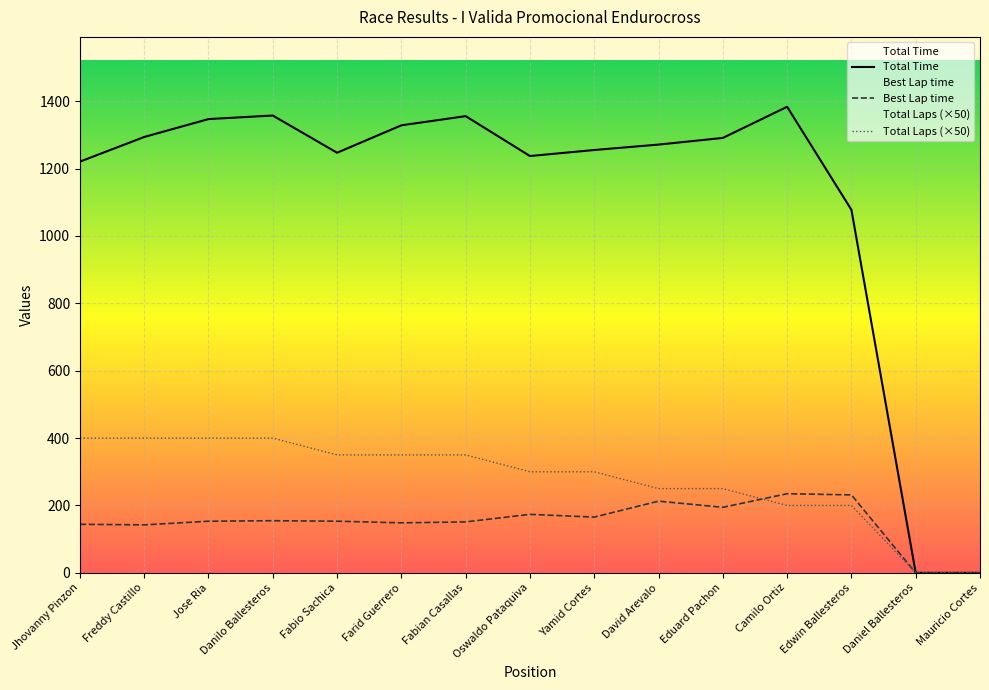

How many data points in Total Time are above 1271?

8